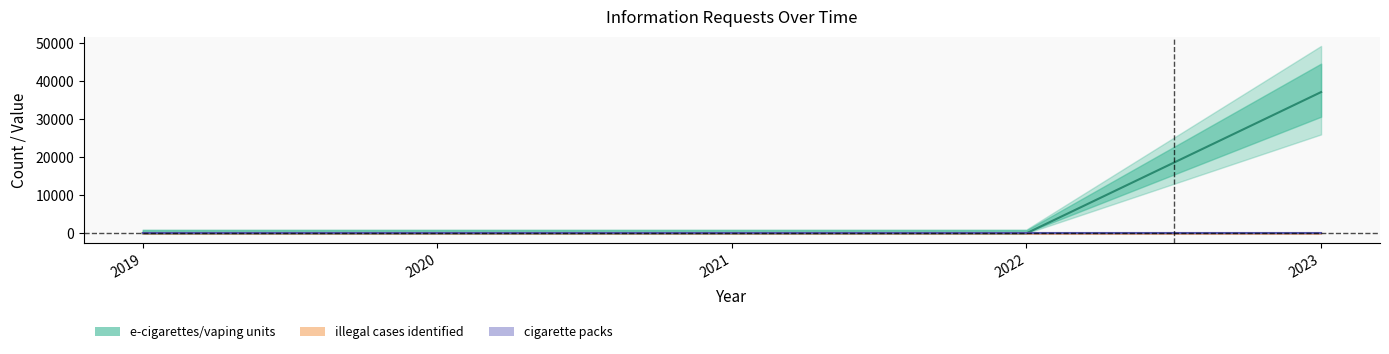

Which series has the largest range (max minus min)?

e-cigarettes/vaping units